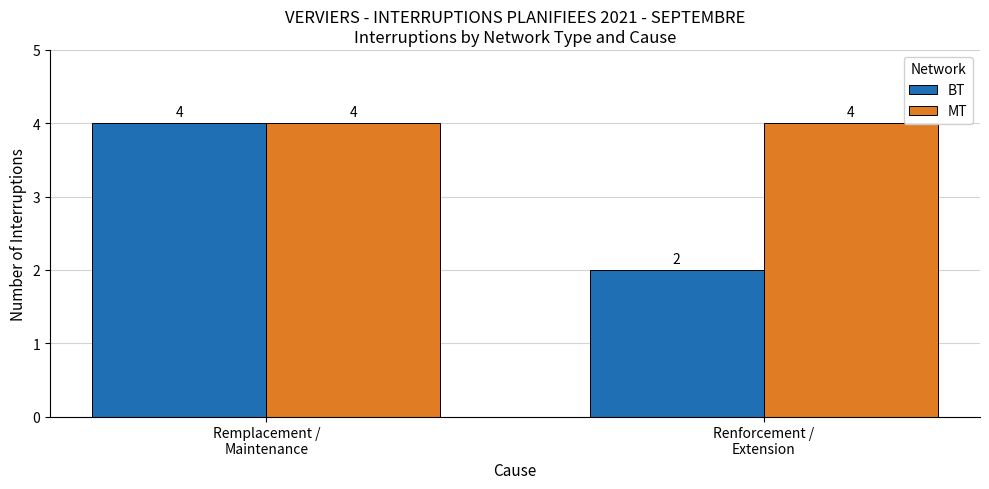

How many BT values are between 2 and 4?

2